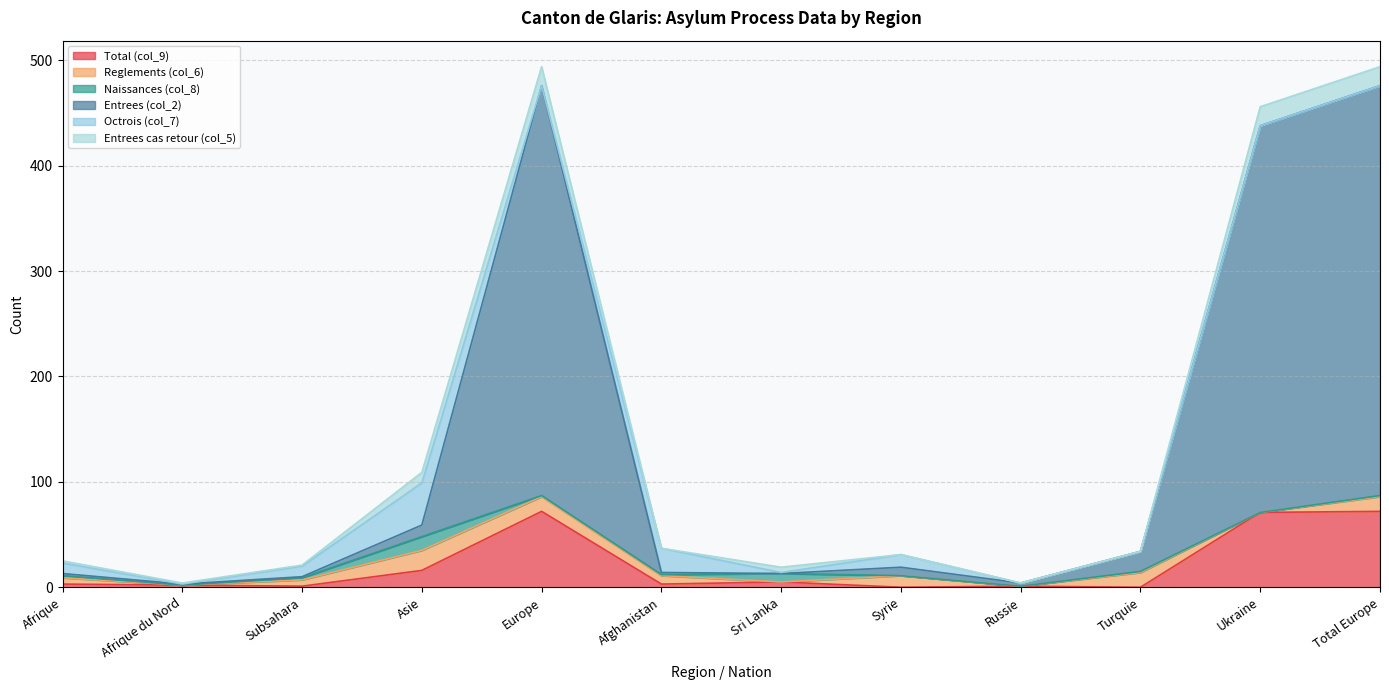

Reading right to left, extract all data points from this chart.

Total (col_9): Total Europe=72	Ukraine=71	Turquie=0	Russie=1	Syrie=0	Sri Lanka=5	Afghanistan=3	Europe=72	Asie=16	Subsahara=1	Afrique du Nord=2	Afrique=3
Reglements (col_6): Total Europe=14	Ukraine=0	Turquie=14	Russie=0	Syrie=11	Sri Lanka=0	Afghanistan=8	Europe=14	Asie=19	Subsahara=6	Afrique du Nord=0	Afrique=6
Naissances (col_8): Total Europe=1	Ukraine=0	Turquie=1	Russie=0	Syrie=0	Sri Lanka=8	Afghanistan=1	Europe=1	Asie=13	Subsahara=2	Afrique du Nord=0	Afrique=2
Entrees (col_2): Total Europe=389	Ukraine=367	Turquie=19	Russie=3	Syrie=8	Sri Lanka=0	Afghanistan=2	Europe=389	Asie=11	Subsahara=1	Afrique du Nord=1	Afrique=2
Octrois (col_7): Total Europe=0	Ukraine=0	Turquie=0	Russie=0	Syrie=12	Sri Lanka=1	Afghanistan=23	Europe=0	Asie=40	Subsahara=10	Afrique du Nord=0	Afrique=10
Entrees cas retour (col_5): Total Europe=18	Ukraine=18	Turquie=0	Russie=0	Syrie=0	Sri Lanka=5	Afghanistan=0	Europe=18	Asie=10	Subsahara=1	Afrique du Nord=1	Afrique=2